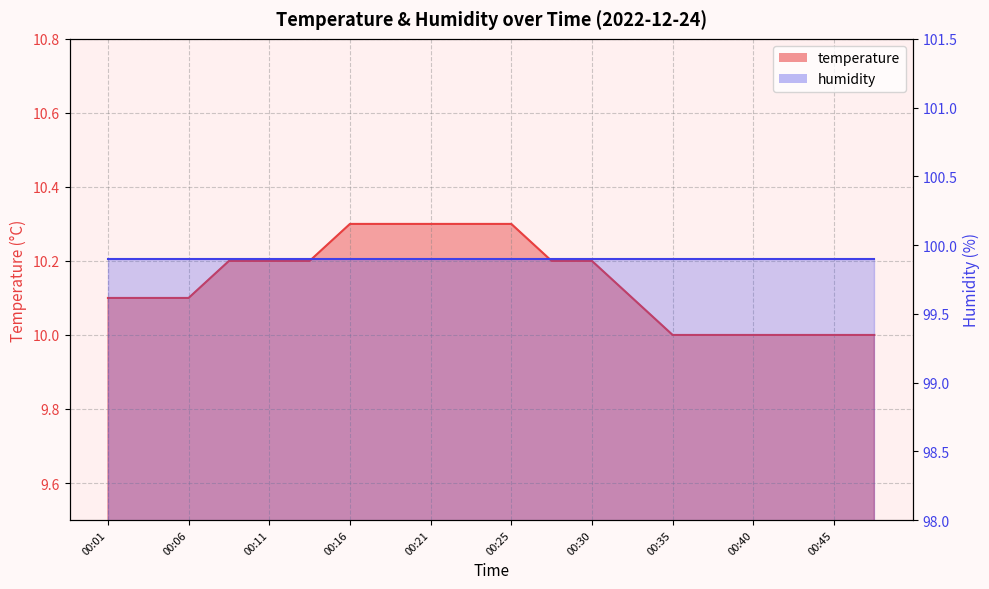

Count the number of categories in the chart.

20